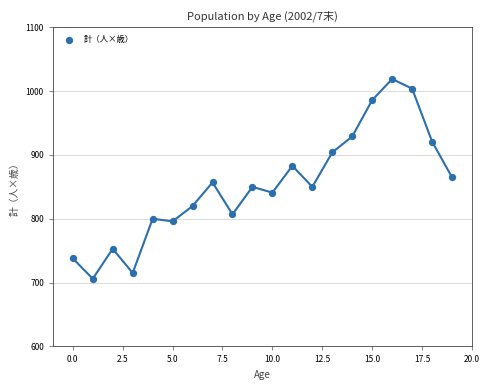

What is the range of Y values (max minus min)?

313